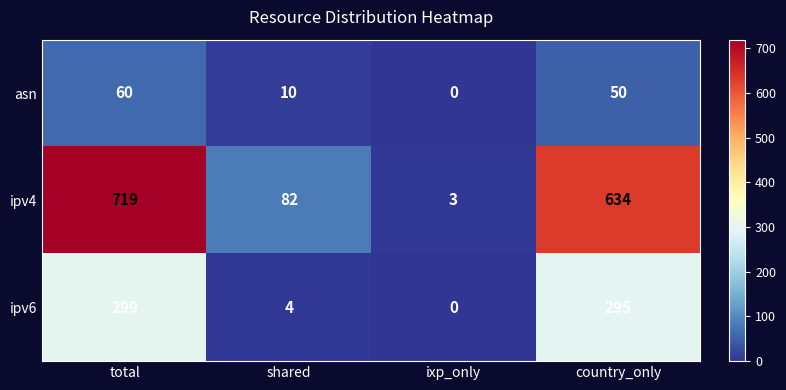

What is the sum of the ipv6 values at shared and country_only?

299